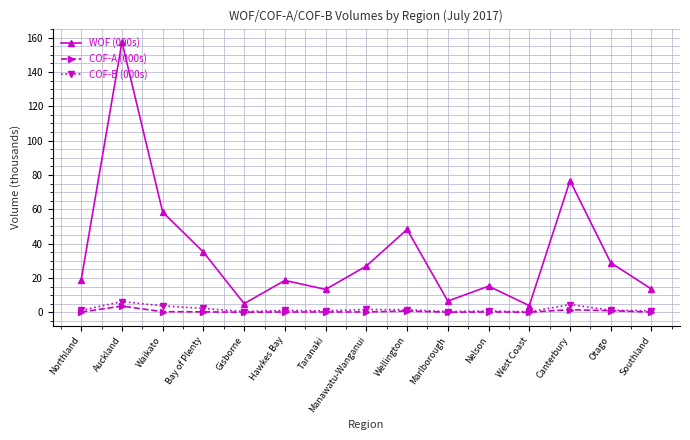

True or false: COF-B (000s) has a value of 3.7 at Waikato.

True